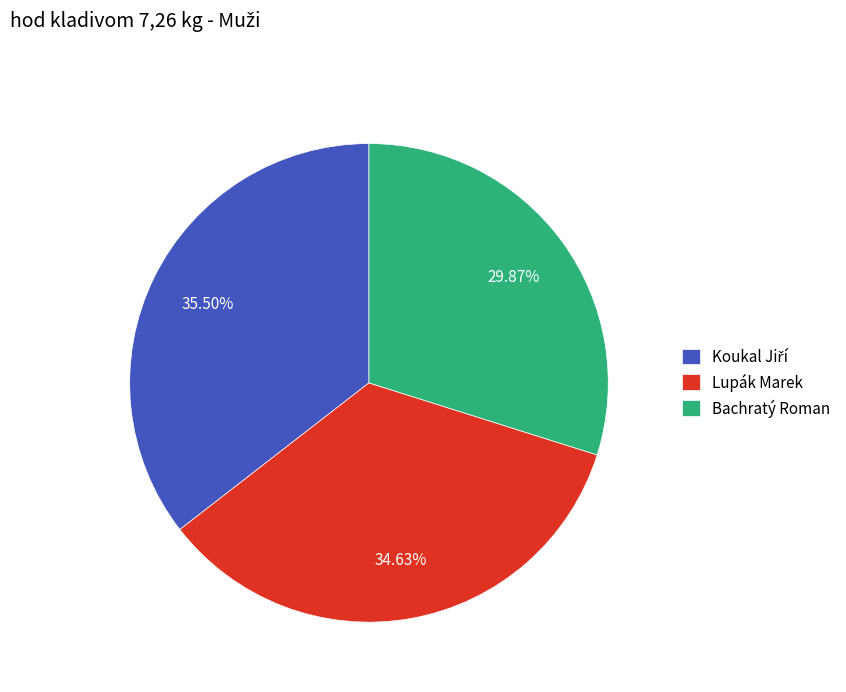

Is it true that Bachratý Roman is 15% of the pie?

False